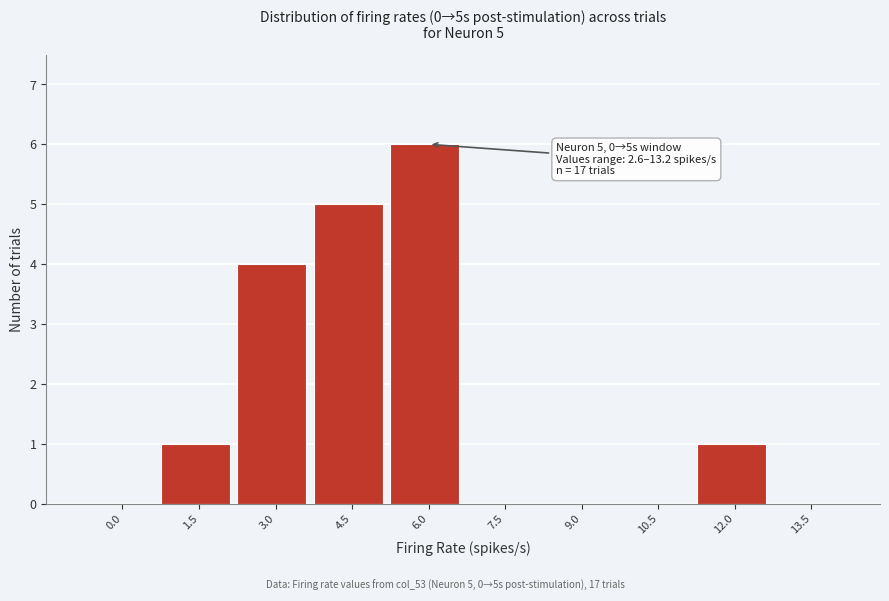

Reading left to right, transcribe all the data shown in this chart.

0.0=0	1.5=1	3.0=4	4.5=5	6.0=6	7.5=0	9.0=0	10.5=0	12.0=1	13.5=0